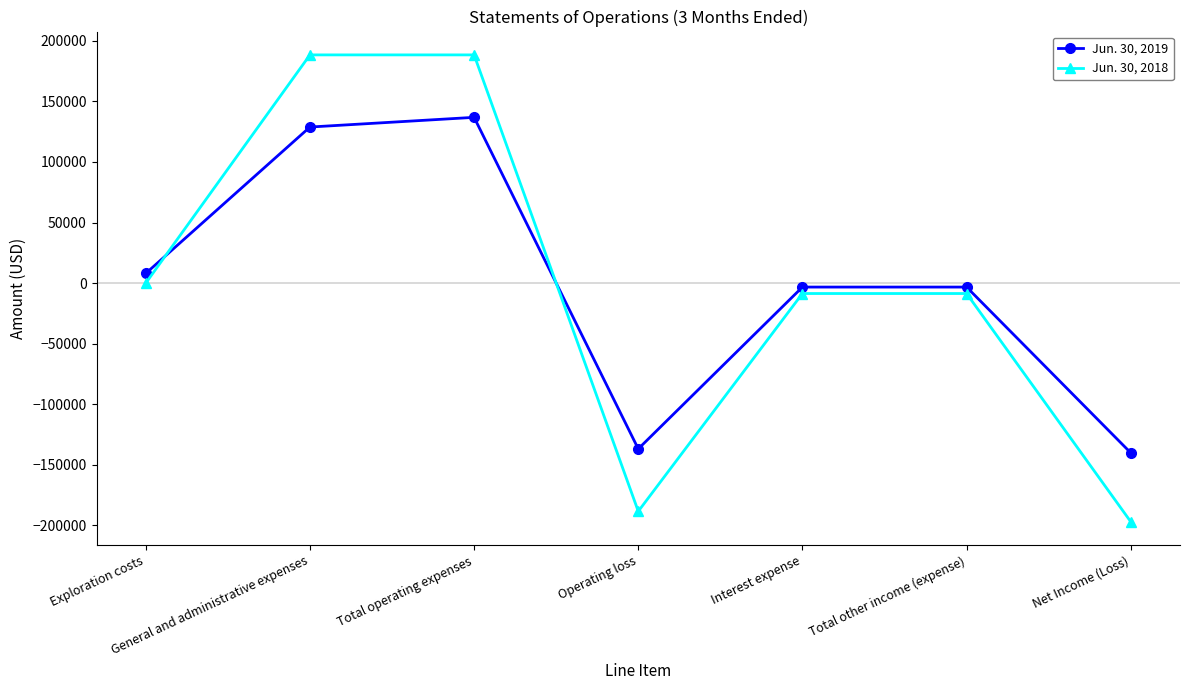

Between Total operating expenses and Total other income (expense), which series saw the biggest shift?

Jun. 30, 2018